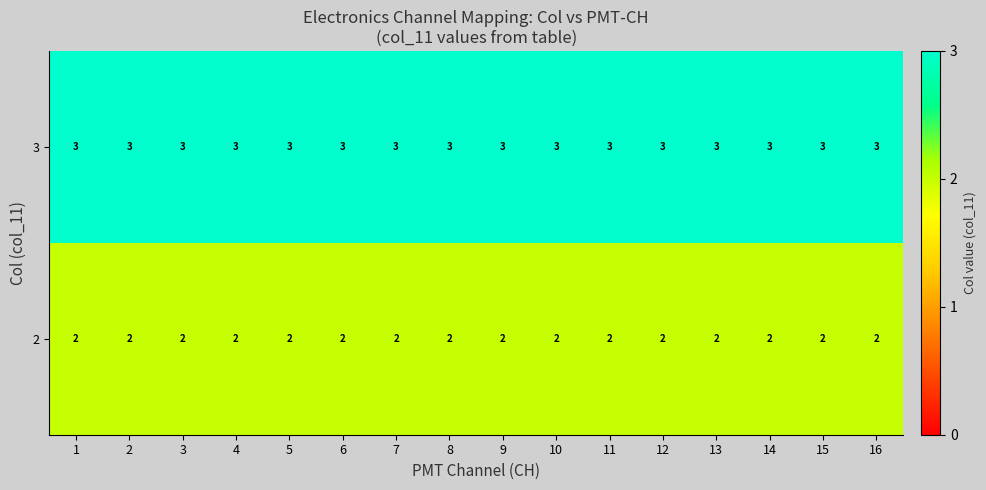

True or false: 2 has a value of 2 at 5.

True